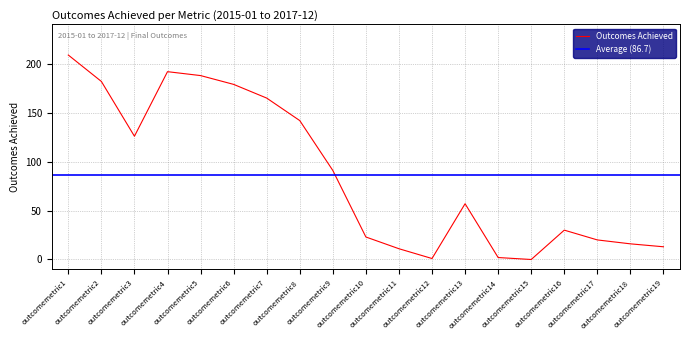

Which category has the highest value across all series?

outcomemetric1